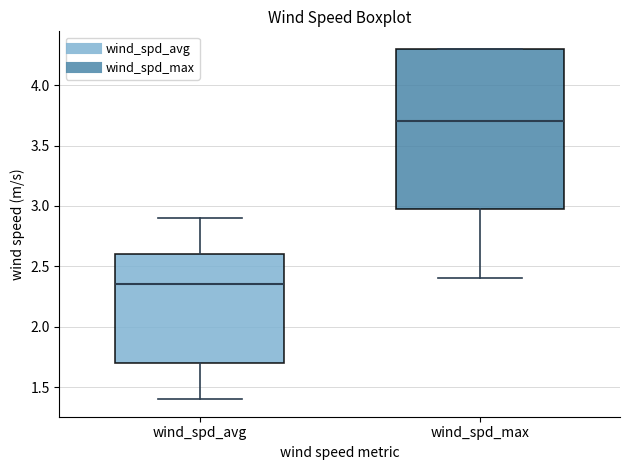

Reading left to right, transcribe this box plot: for each box, give where its median line is, the range the box spans, and where its two whiskers end, as read against the y-axis. The values are not printed on the chart, so give them approximately, as read against the axis.

wind_spd_avg: median 2.35, box 1.70 to 2.60, whiskers 1.40 to 2.90
wind_spd_max: median 3.70, box 3.00 to 4.30, whiskers 2.40 to 4.30